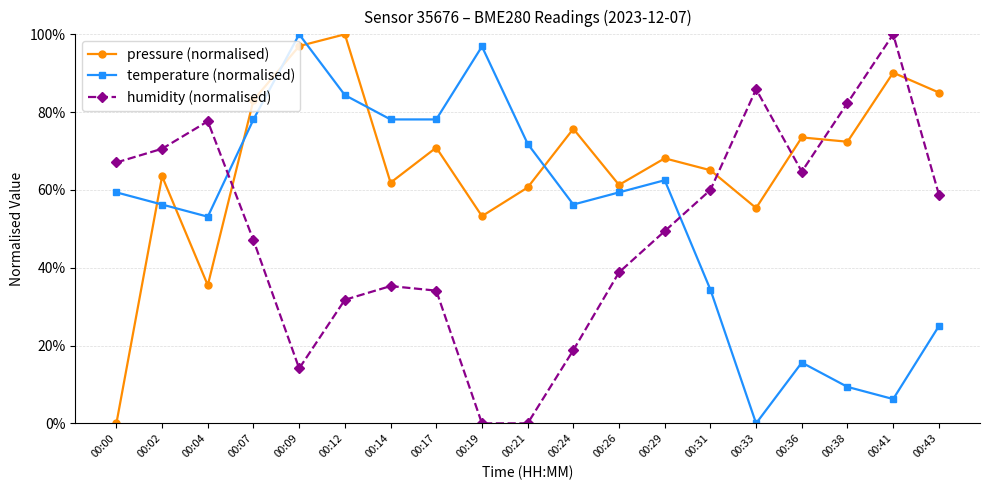

What is the difference between the highest and lowest values at 00:29?

18.7